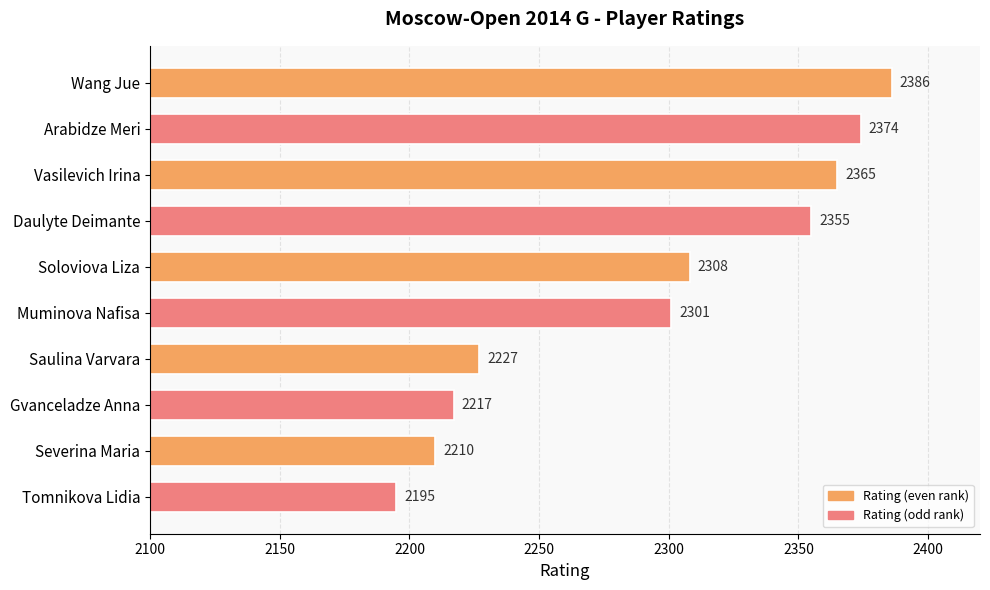

What is the label of the 3rd bar from the bottom?

Gvanceladze Anna